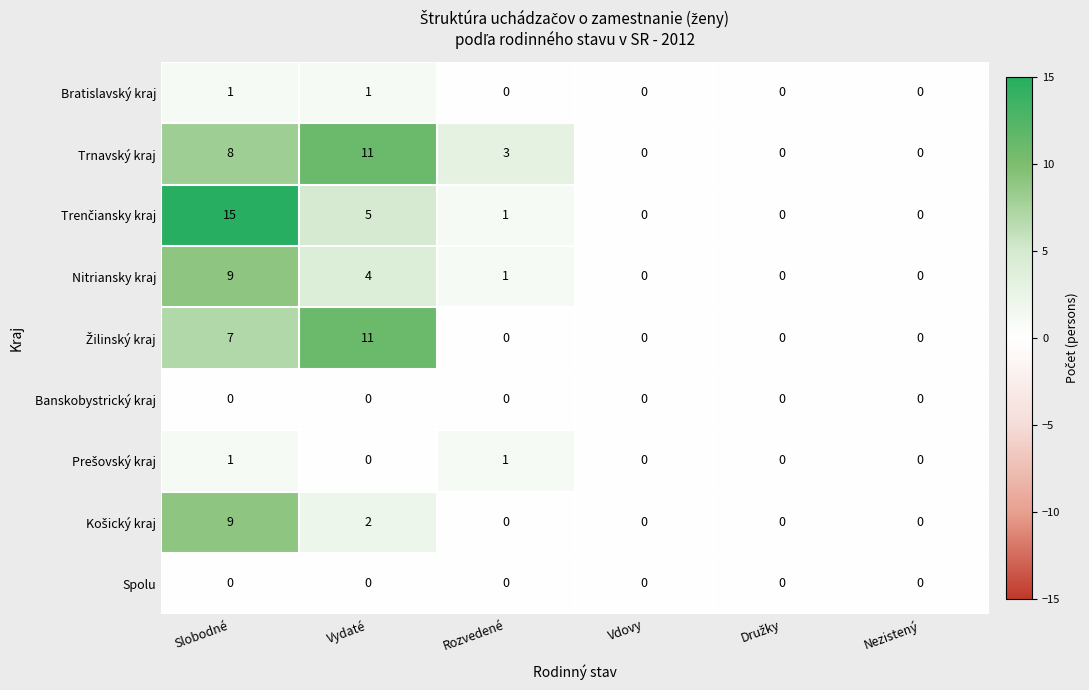

At which label is Nitriansky kraj closest to 4?

Vydaté